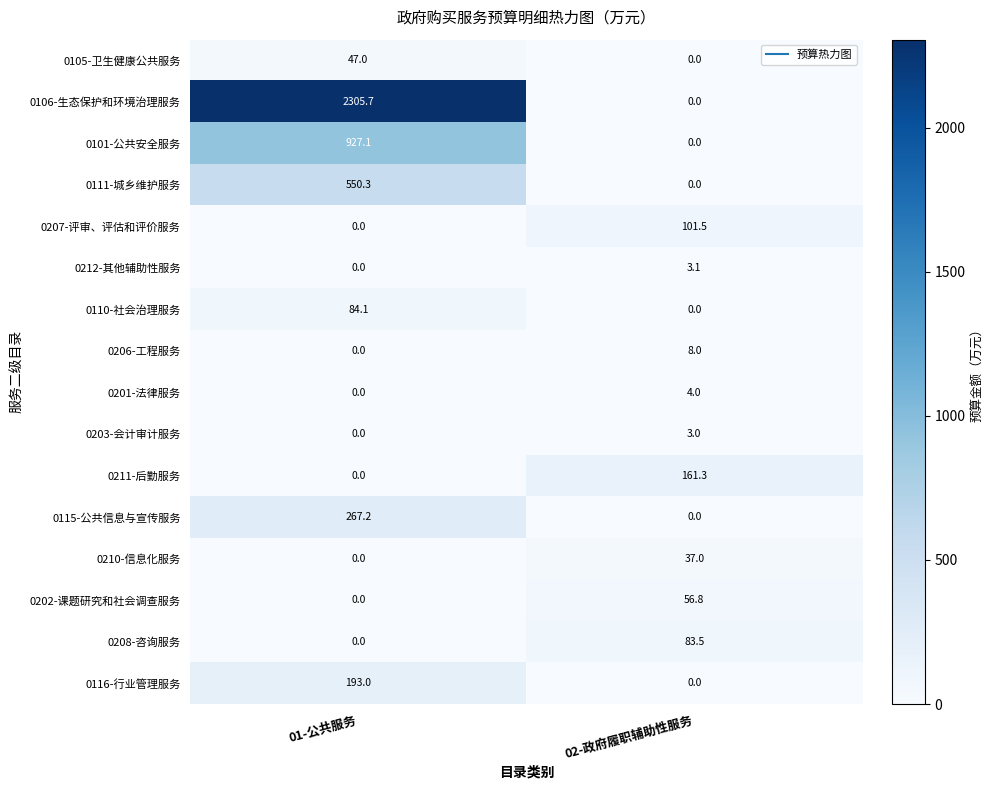

Between 01-公共服务 and 02-政府履职辅助性服务, which series saw the biggest shift?

0106-生态保护和环境治理服务